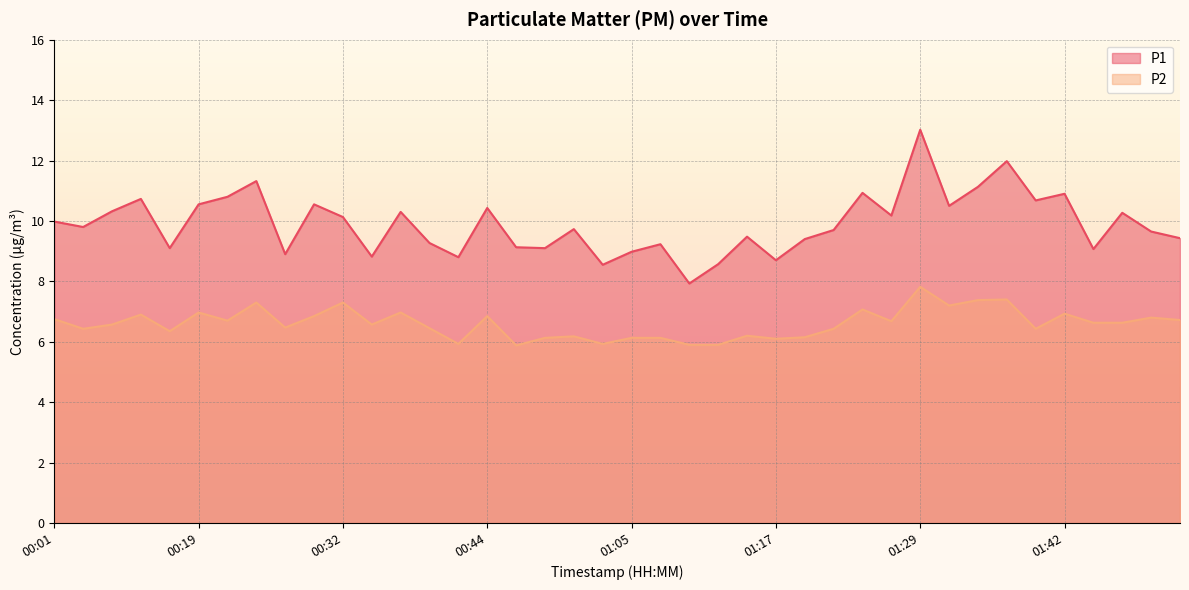

How many series are shown in this chart?

2